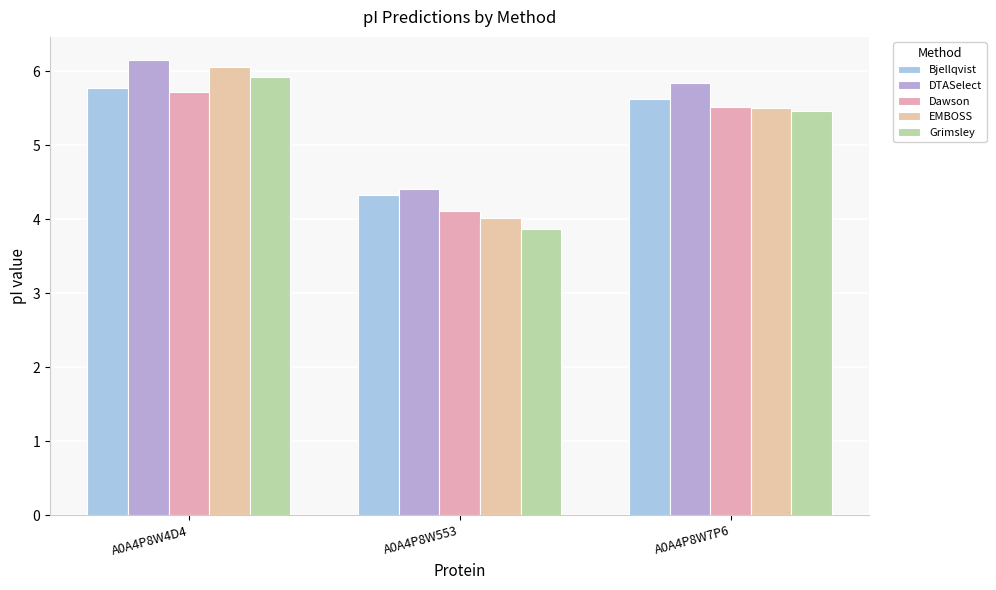

What is the total value across all series at A0A4P8W7P6?

28.0